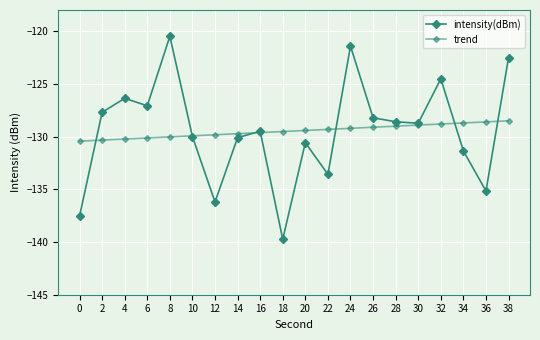

Reading left to right, list all the values displayed in this chart.

intensity(dBm): 0=-137.6	2=-127.7	4=-126.4	6=-127.1	8=-120.5	10=-130.0	12=-136.2	14=-130.1	16=-129.5	18=-139.7	20=-130.6	22=-133.6	24=-121.4	26=-128.2	28=-128.6	30=-128.7	32=-124.5	34=-131.4	36=-135.2	38=-122.5
trend: 0=-130.4	2=-130.3	4=-130.2	6=-130.1	8=-130.0	10=-129.9	12=-129.8	14=-129.7	16=-129.6	18=-129.5	20=-129.4	22=-129.3	24=-129.2	26=-129.1	28=-129.0	30=-128.9	32=-128.8	34=-128.7	36=-128.6	38=-128.5